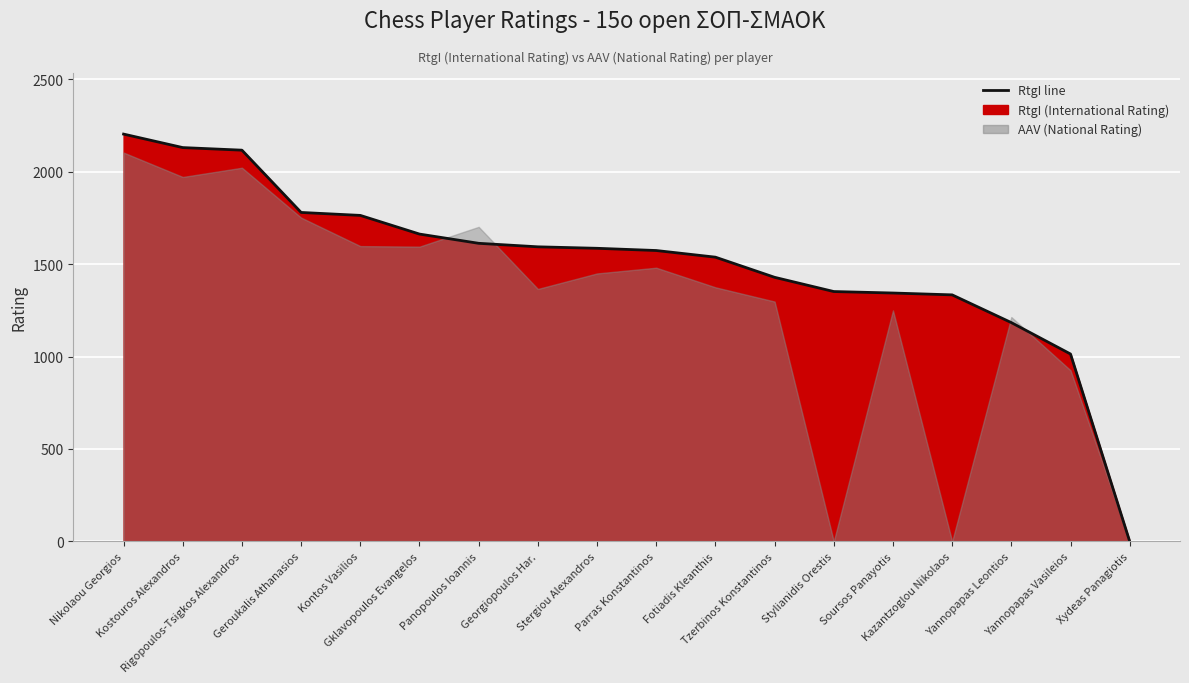

Count the number of categories in the chart.

18